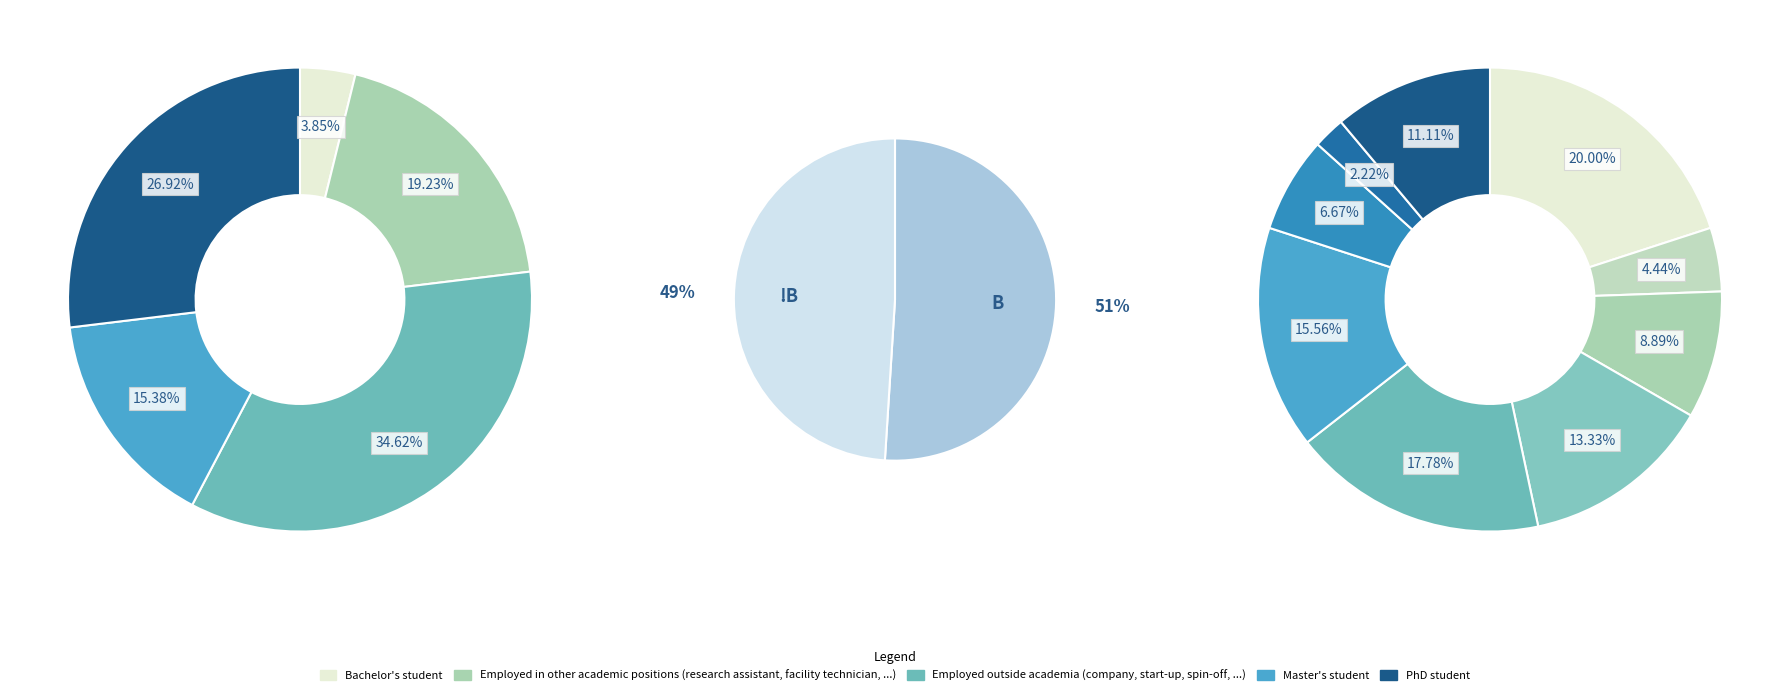

The 5 slice represents 18% of the pie. True or false?

True